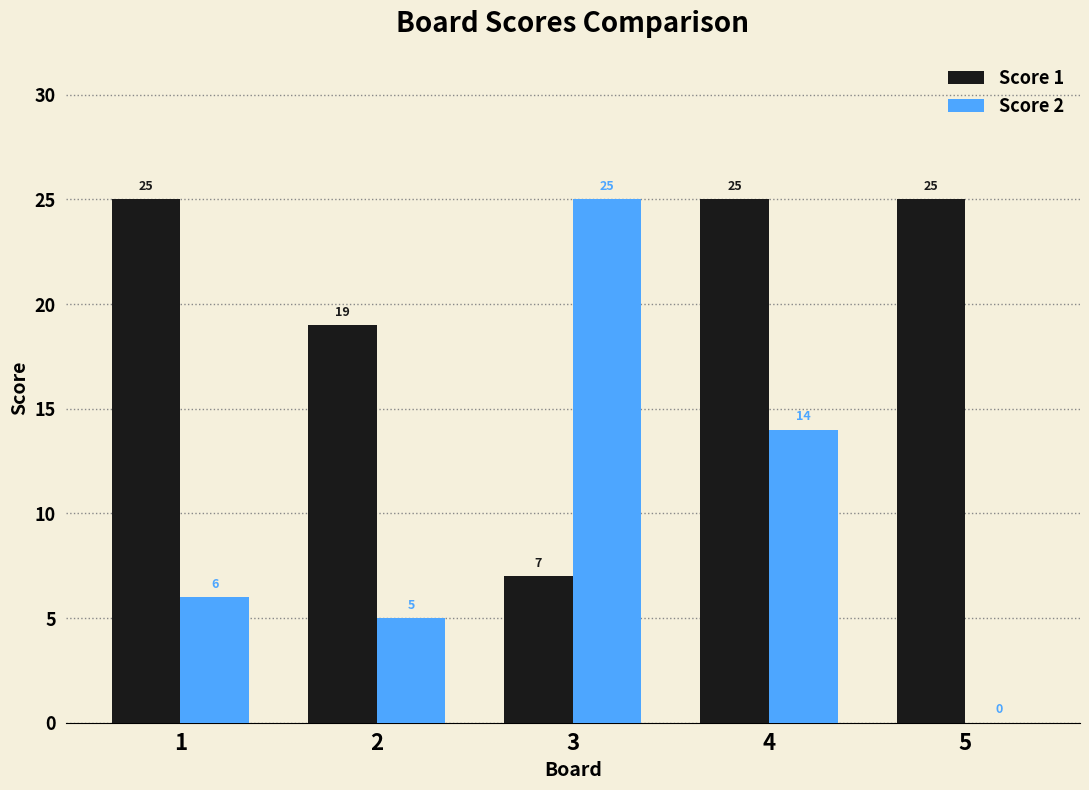

What is the sum of all Score 1 values?

101